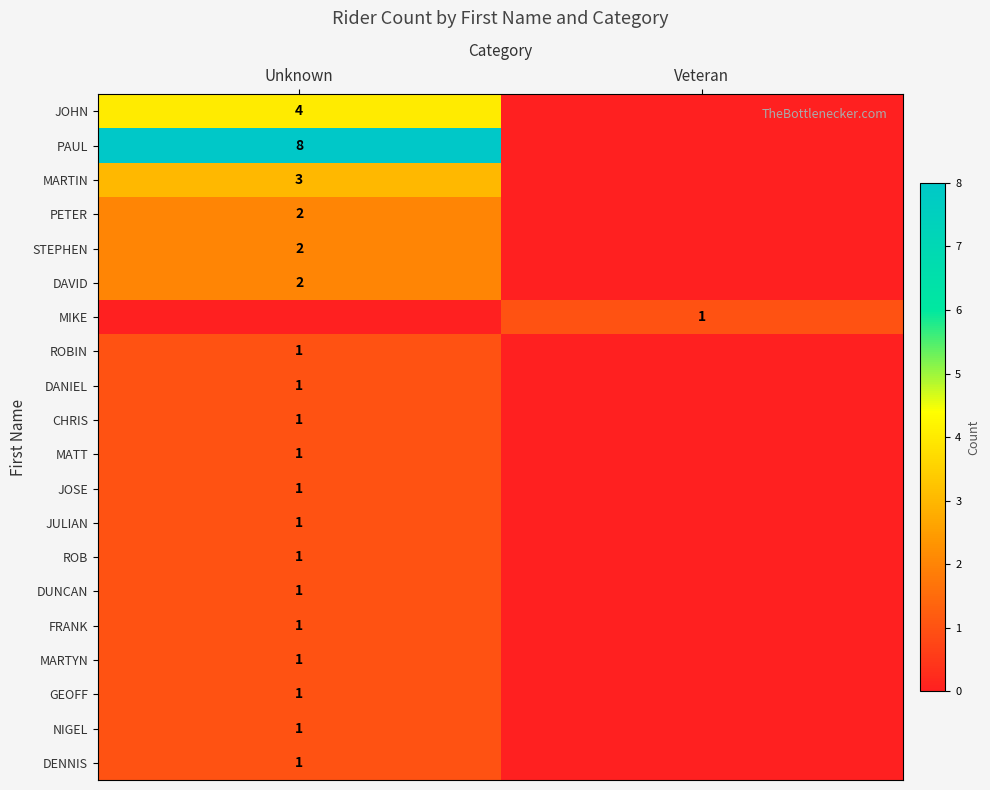

The value of MARTIN at Unknown is 1. True or false?

False